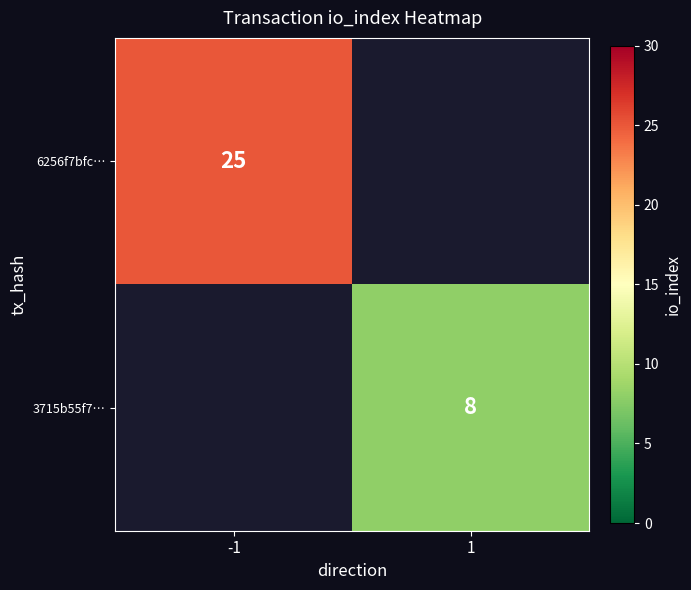

At which category does the chart reach its peak across all series?

-1